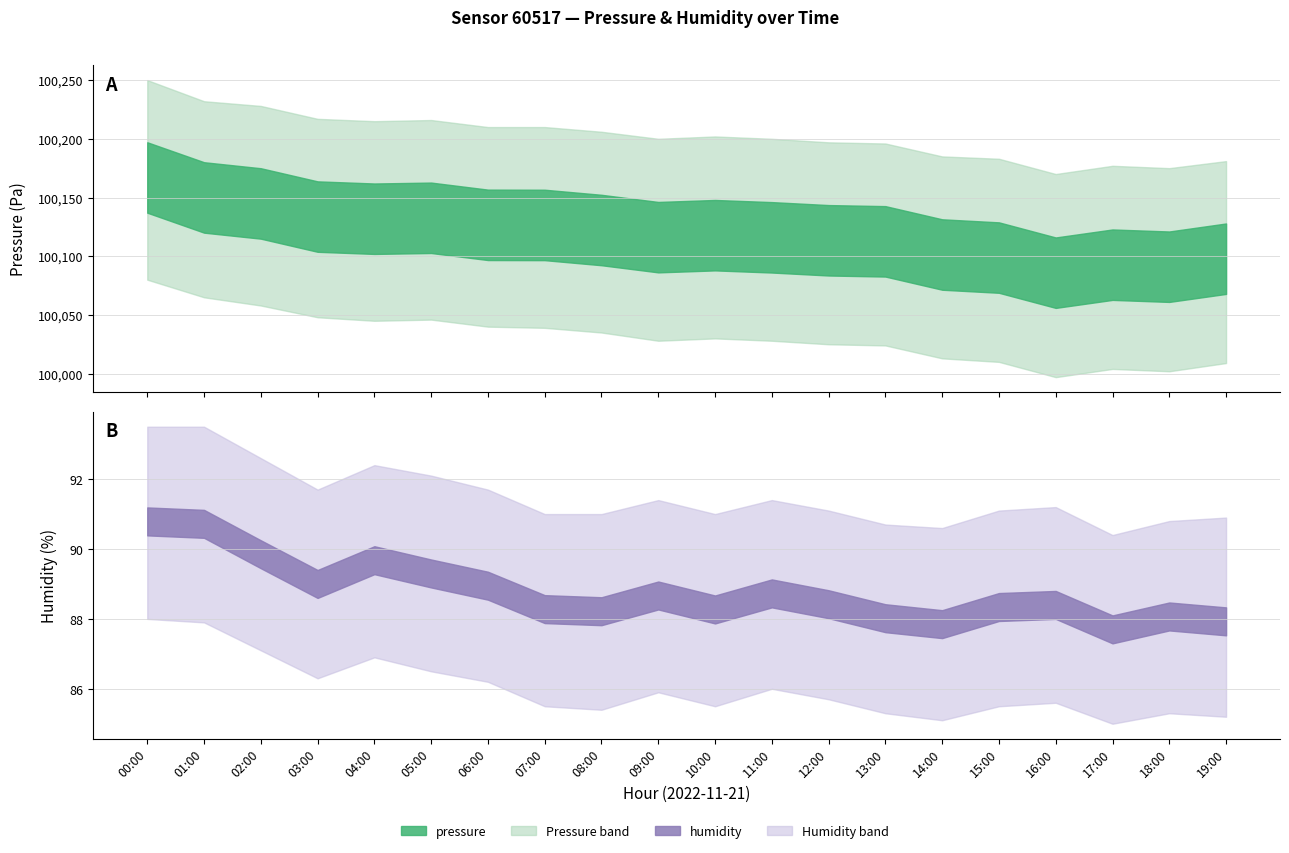

True or false: temperature and humidity cross at least once.

False